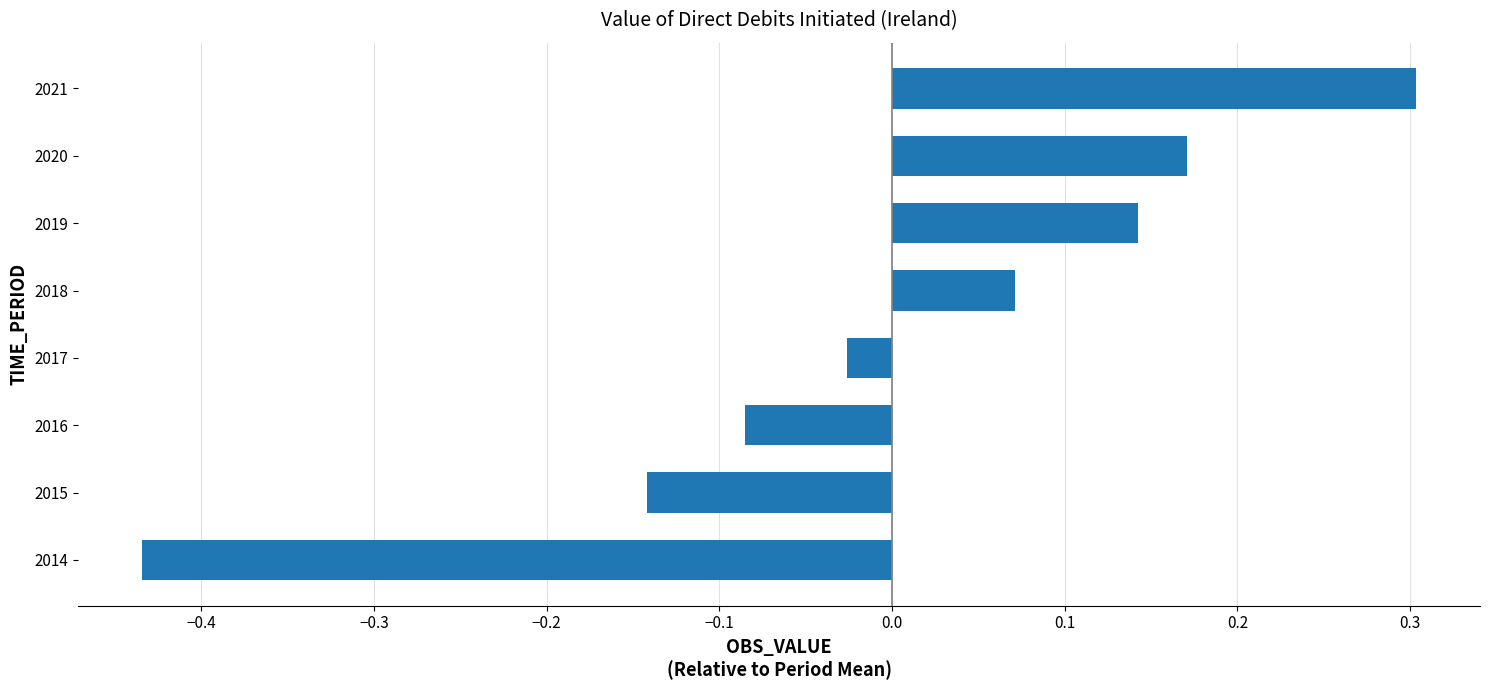

Which label corresponds to the largest value in the chart?

2021